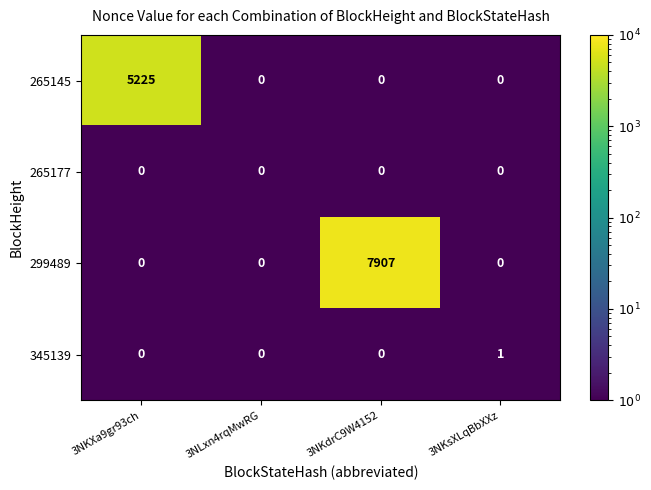

What is the difference between the maximum and minimum values in the 265145 series?

5225